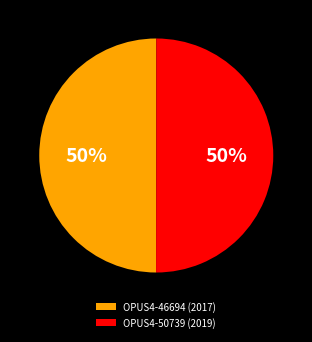

What percentage is the OPUS4-50739 slice, to the nearest percent?

50%